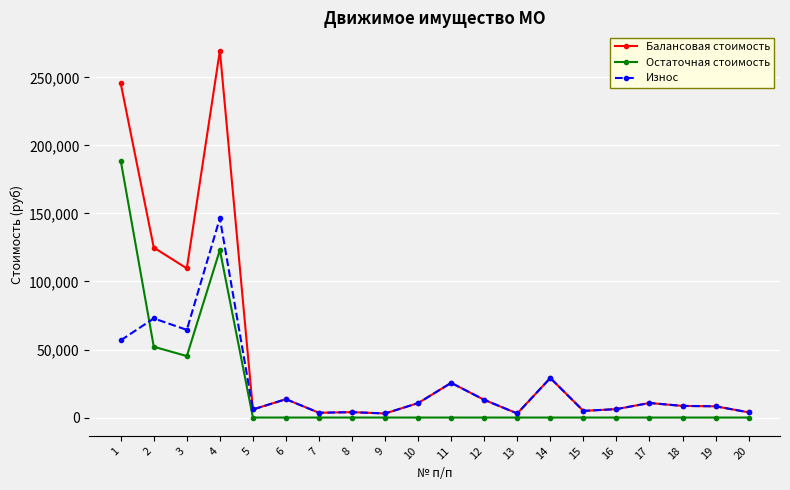

What is the value of the Износ point at the 2nd from the left?

72858.1